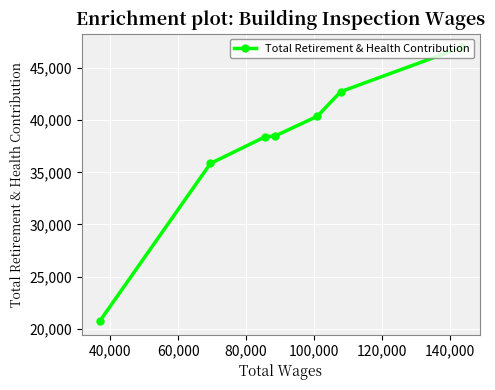

What is the maximum value shown in the chart?

46995